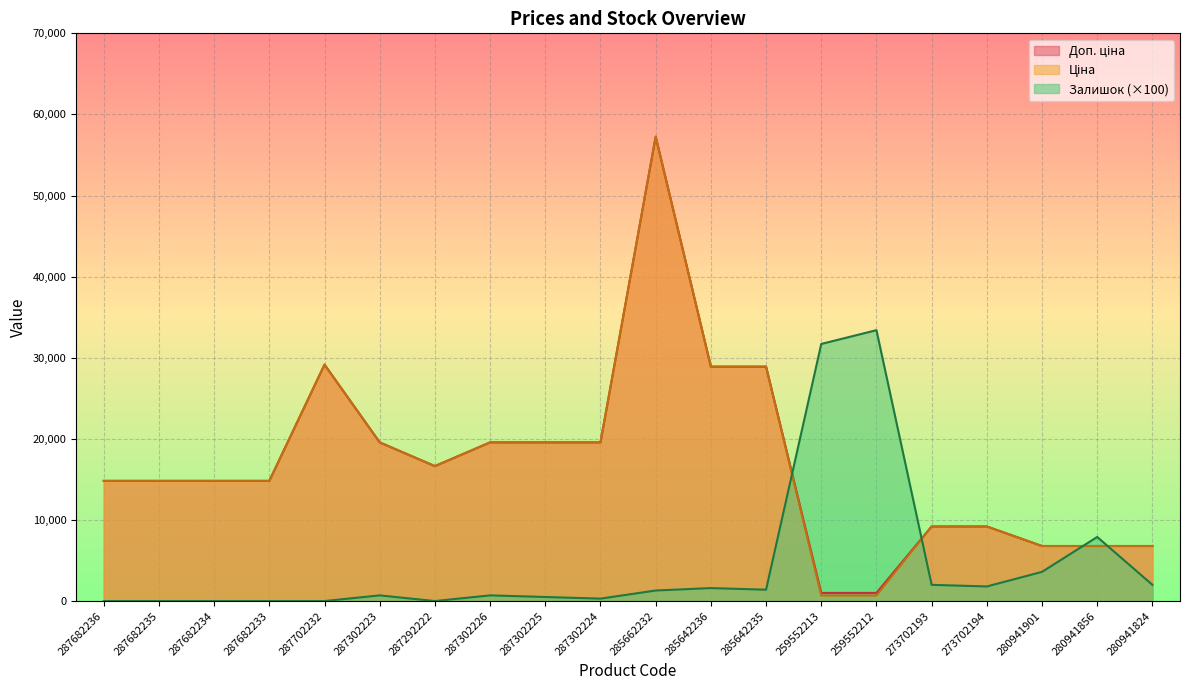

True or false: Доп. ціна and Ціна cross at least once.

False